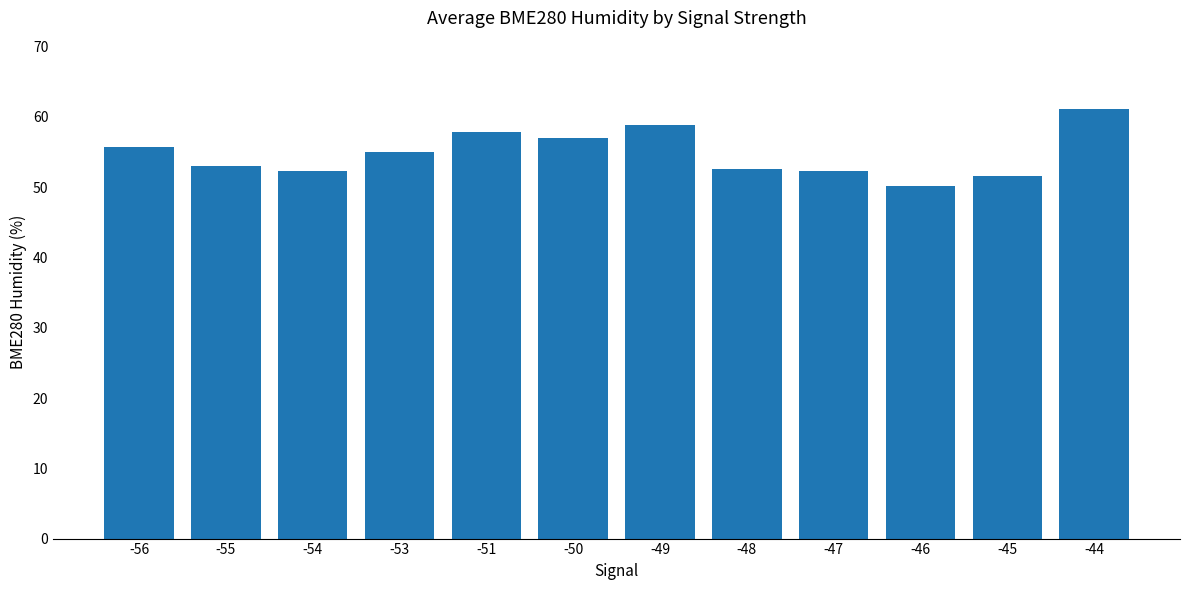

Is it true that the value at -44 is 15.1?

False